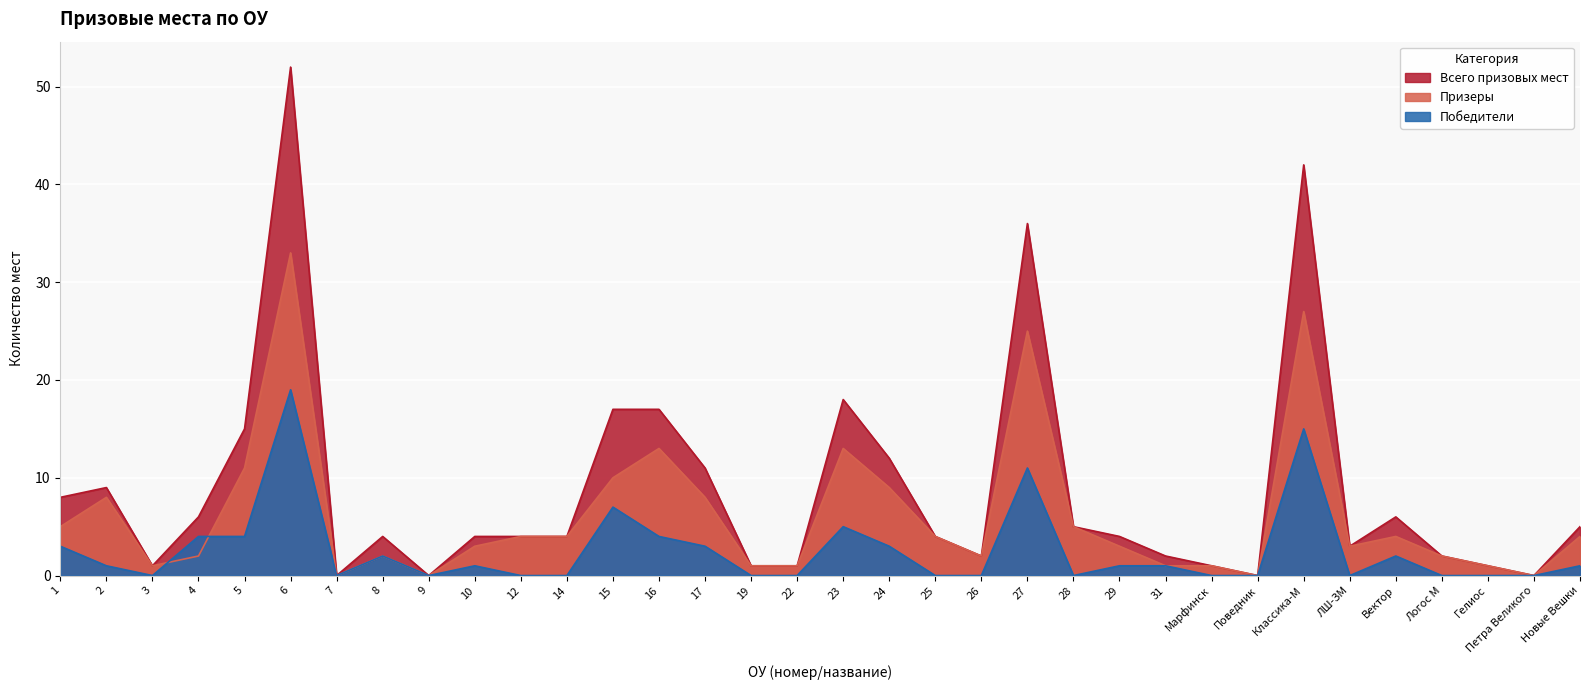

What is the difference between the highest and lowest values at Логос М?

2